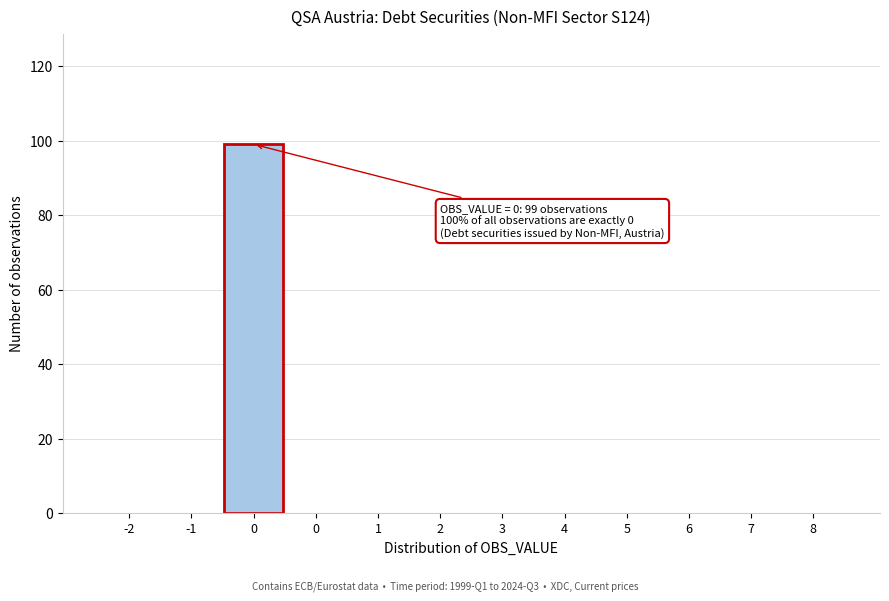

Count the number of data series in this chart.

1